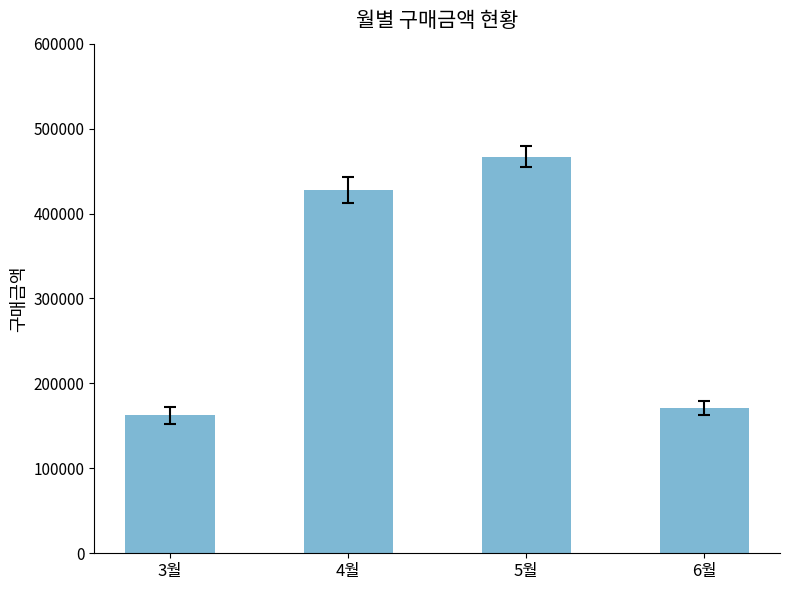

What is the approximate value at 4월?

427800